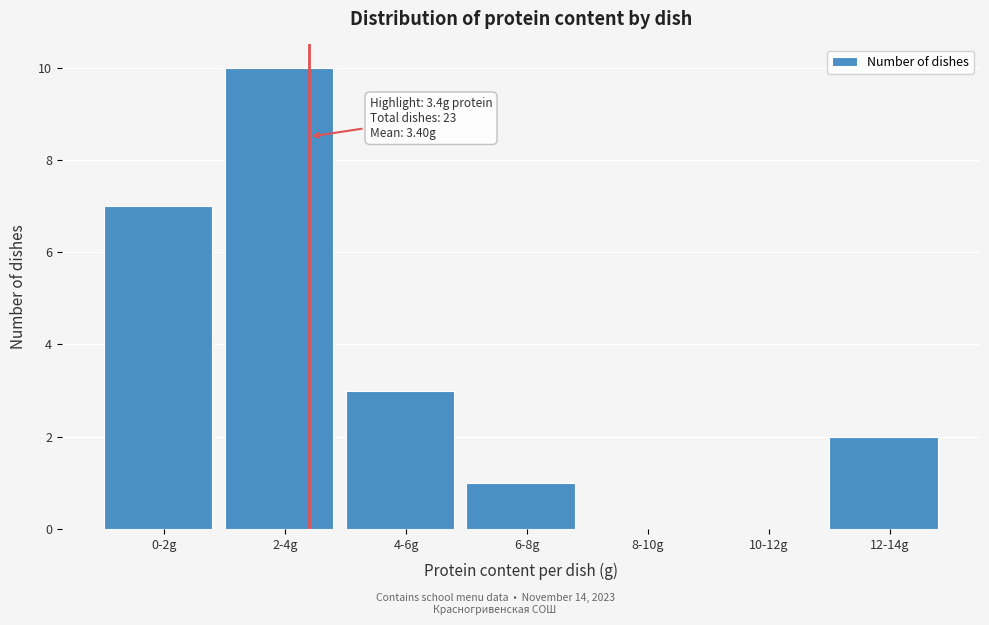

Reading right to left, list all the values displayed in this chart.

12-14g=2	10-12g=0	8-10g=0	6-8g=1	4-6g=3	2-4g=10	0-2g=7